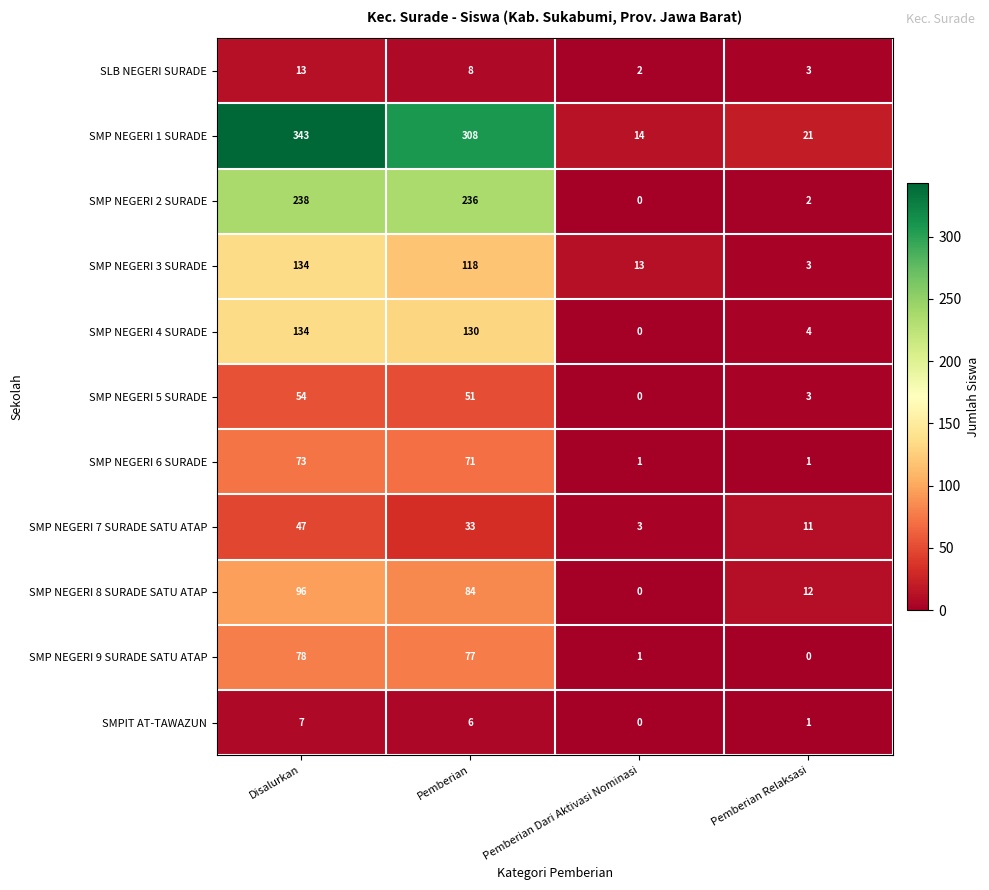

Where is SMP NEGERI 7 SURADE SATU ATAP nearest to the value 25?

Pemberian